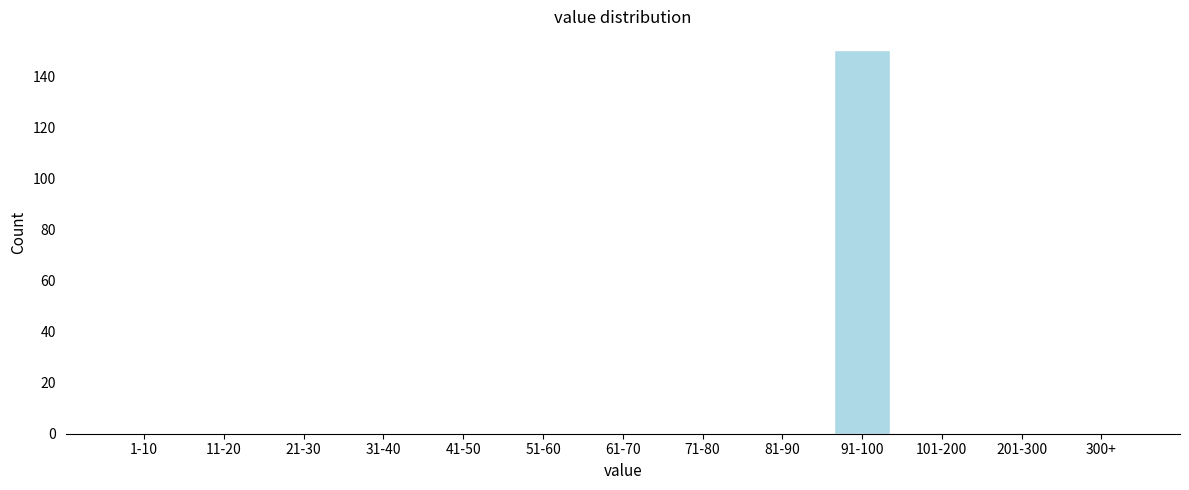

Reading left to right, list all the values displayed in this chart.

1-10=0	11-20=0	21-30=0	31-40=0	41-50=0	51-60=0	61-70=0	71-80=0	81-90=0	91-100=150	101-200=0	201-300=0	300+=0